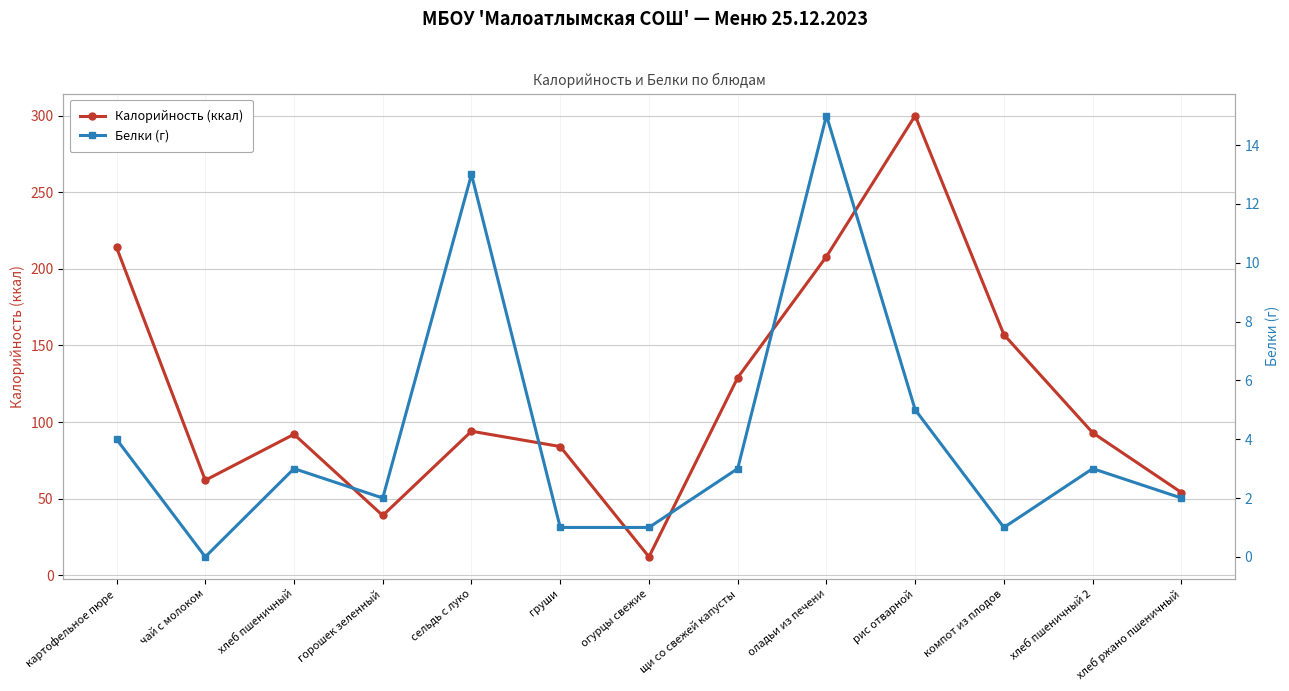

What is the sum of the Калорийность (ккал) values at чай с молоком and картофельное пюре?

276